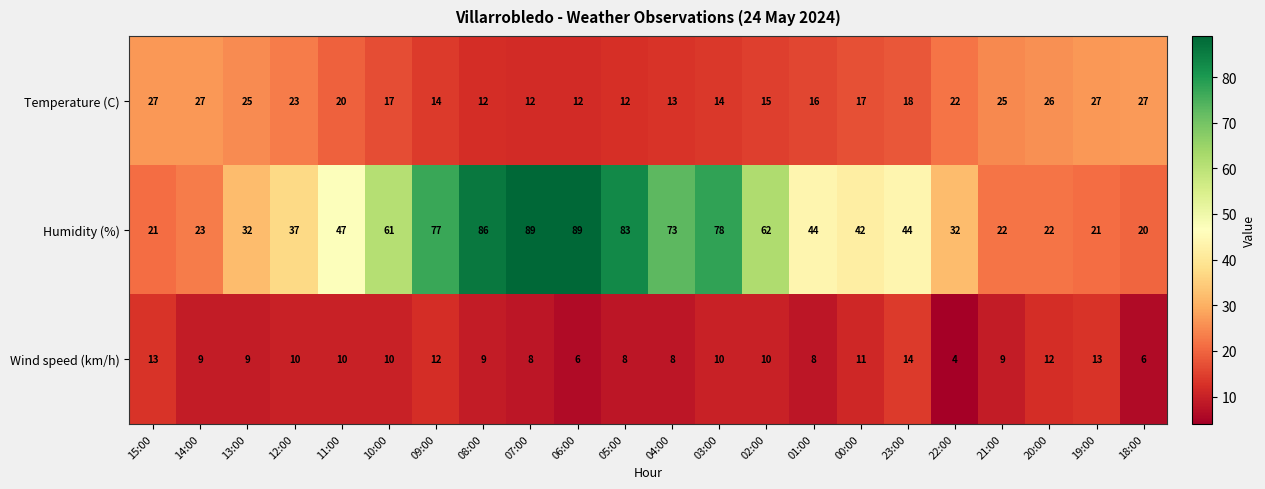

True or false: Humidity (%) has a value of 83 at 11:00.

False